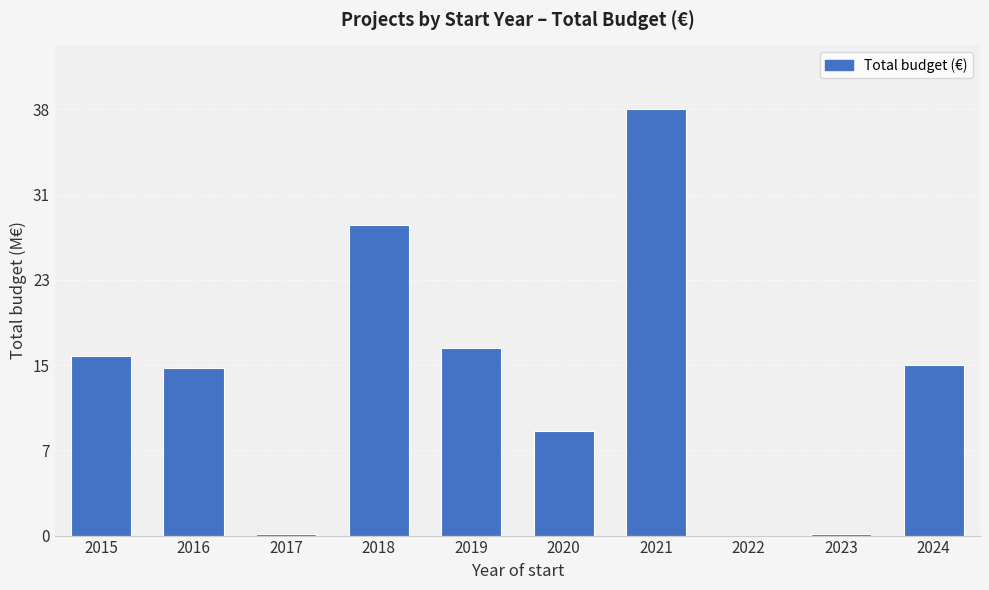

Read the value at 2018, to the nearest 50.

28376650